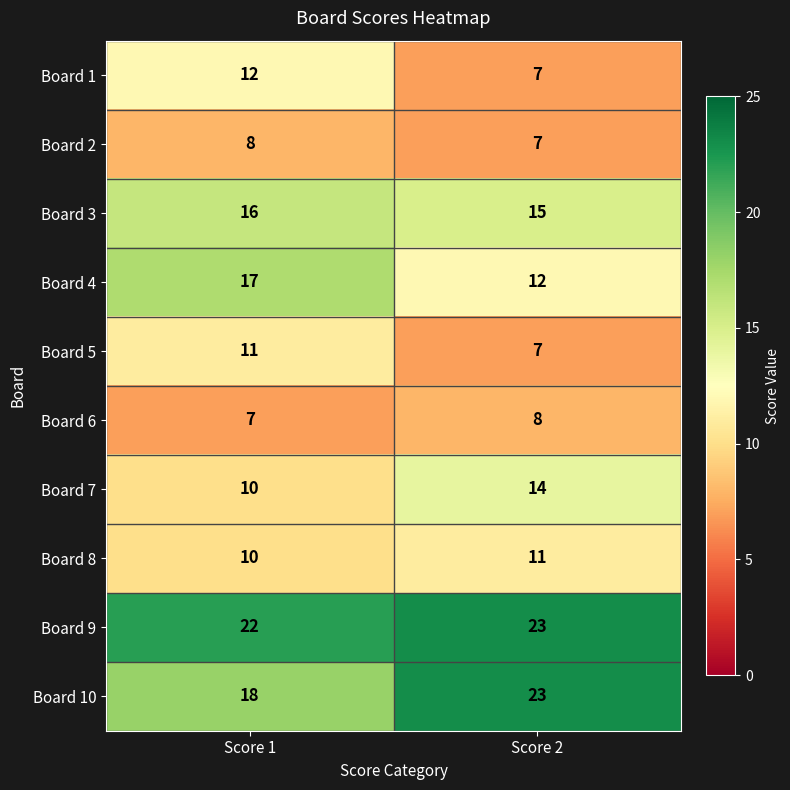

What is the smallest value displayed?

7